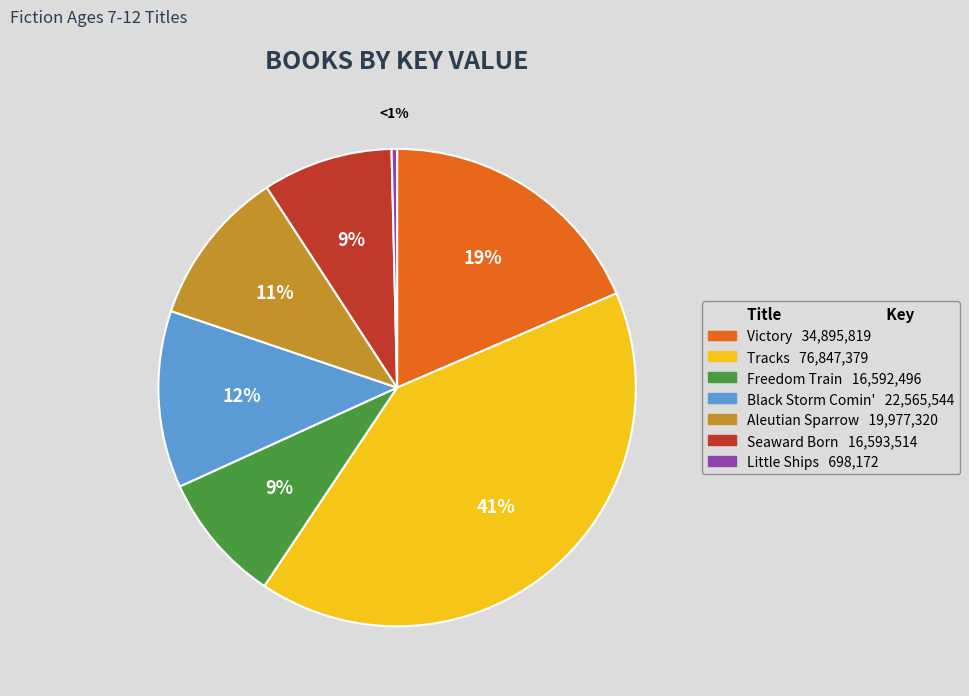

Which category has the biggest portion of the pie?

Tracks